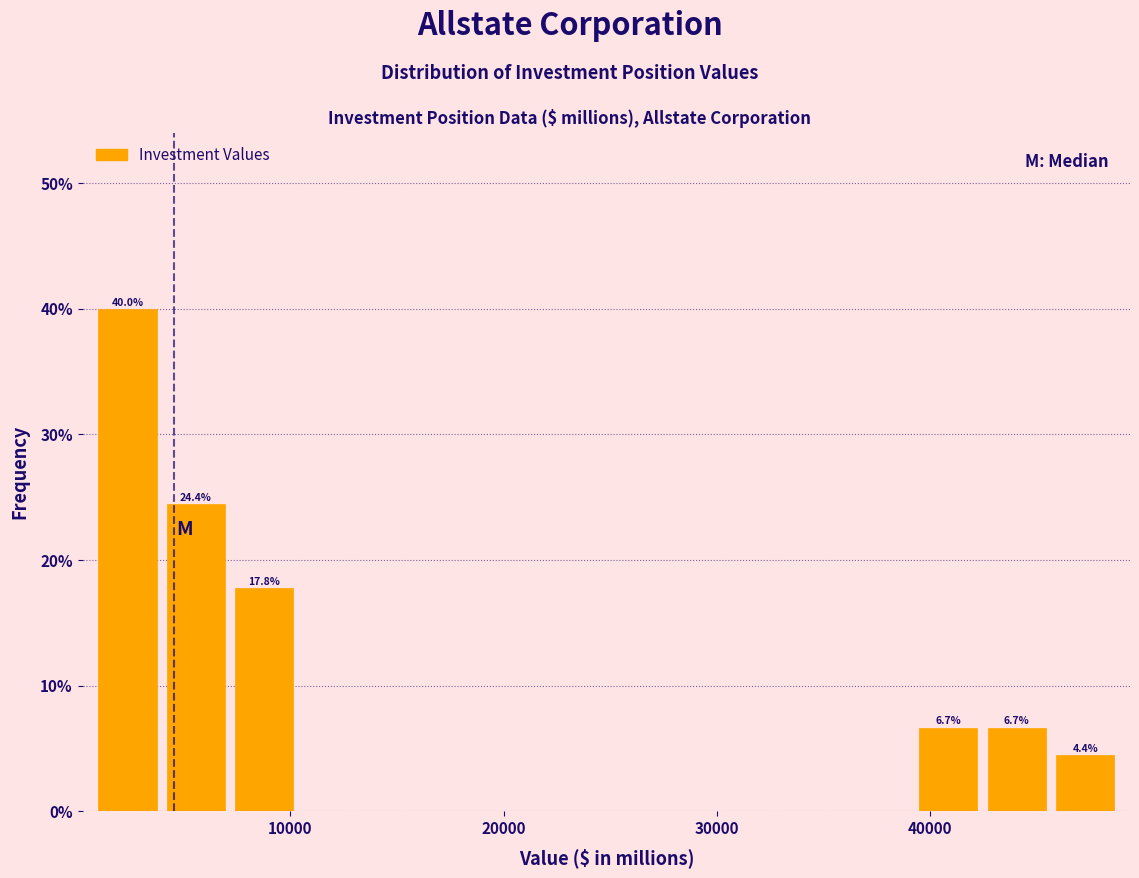

Around what value on the x-axis is the tallest bar? Give the approximate position of its centre, as read against the axis.

2000